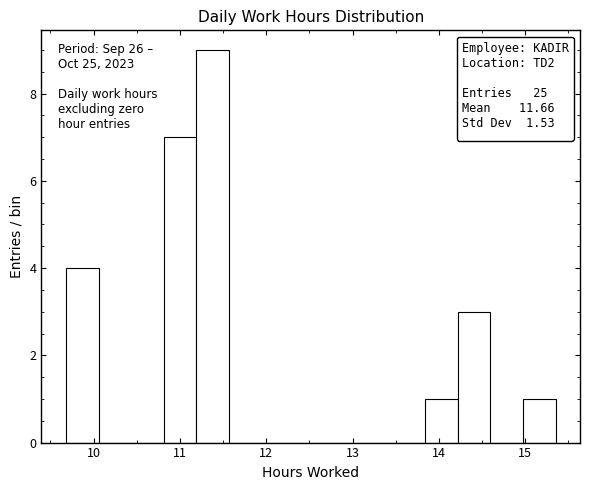

Read against the x-axis, roughly where is the centre of the tallest bar?

11.4